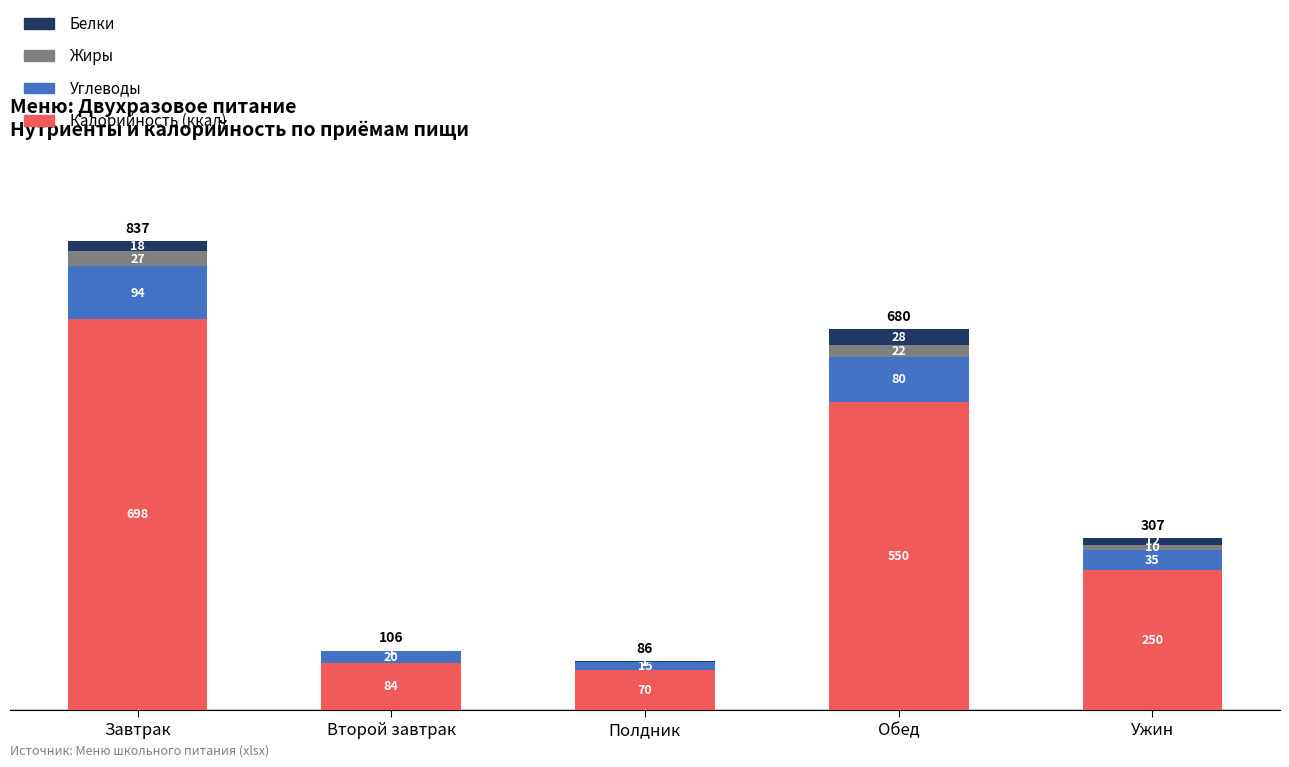

At which category is the sum across all series the highest?

Завтрак